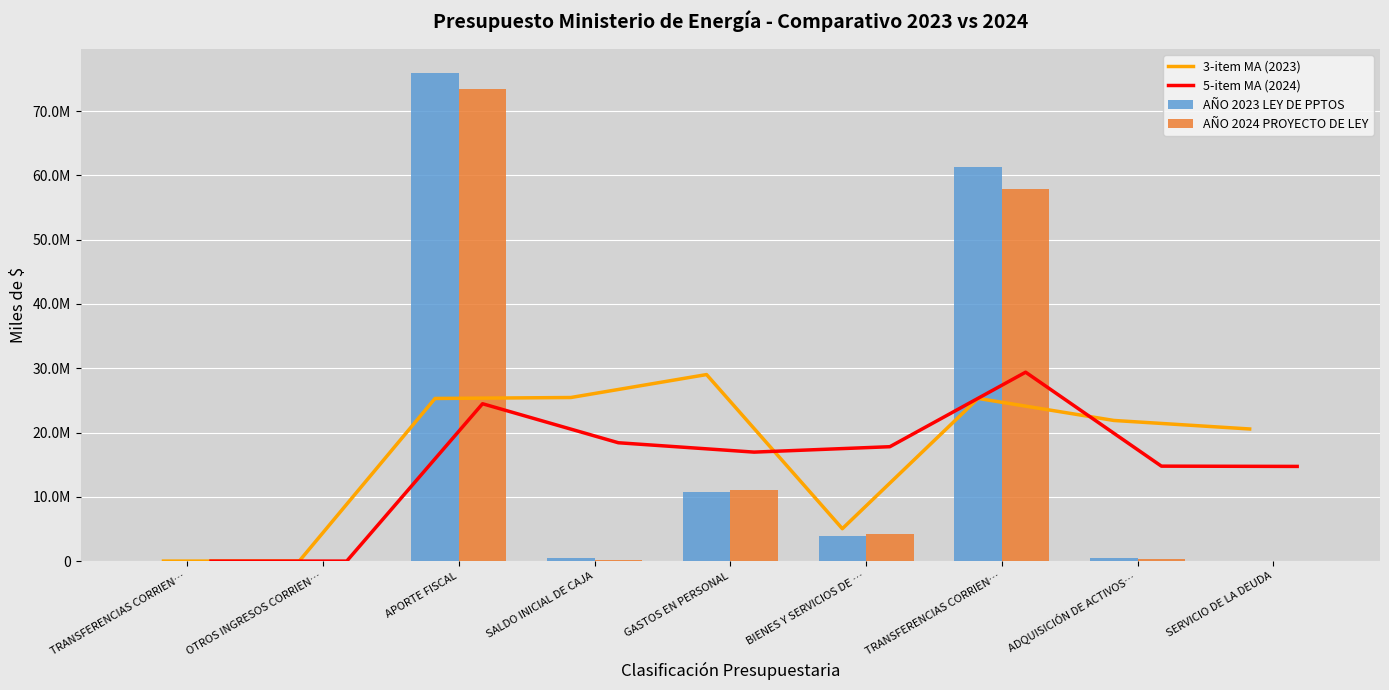

What is the label of the 7th bar from the left?

TRANSFERENCIAS CORRIEN…